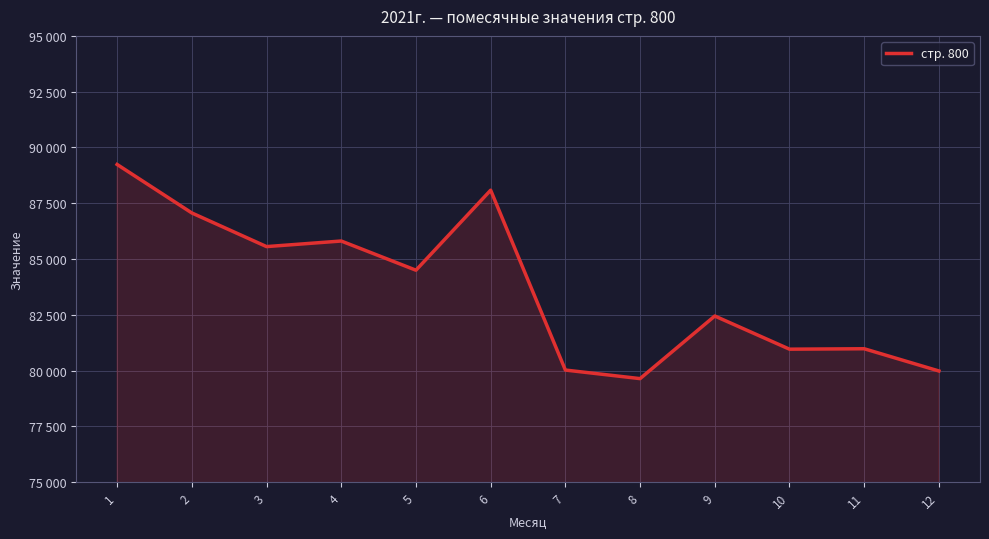

What is the difference between the second highest and minimum values?

8444.5